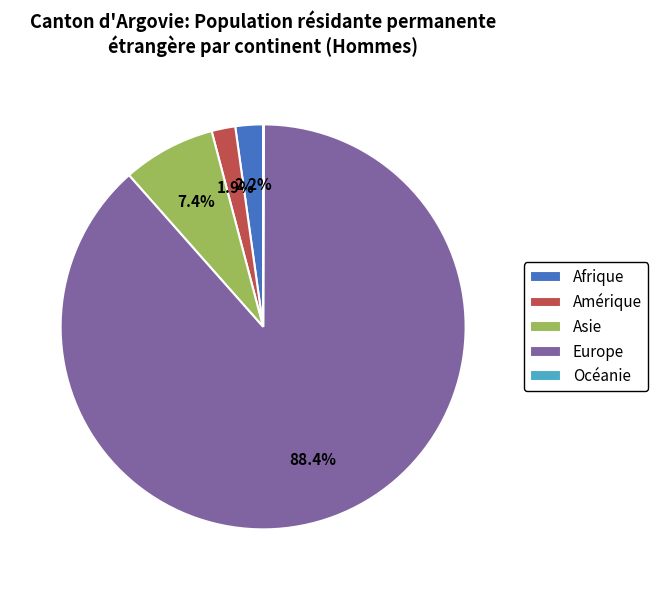

Which slice is the largest?

Europe